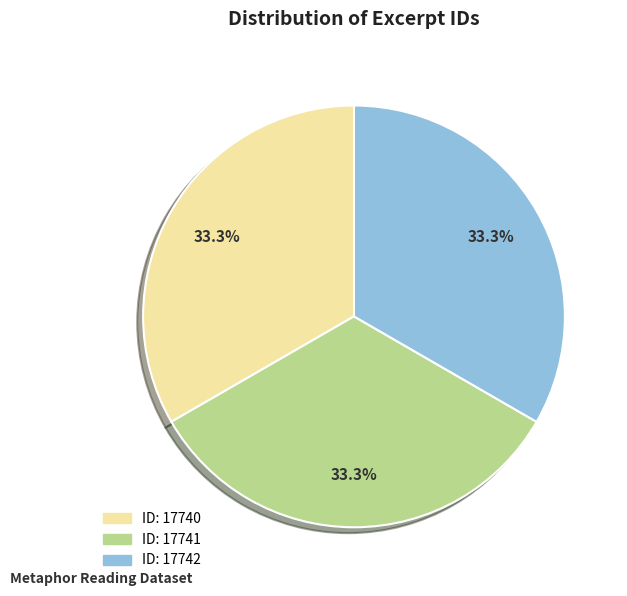

Is there any slice that represents more than half of the pie?

No